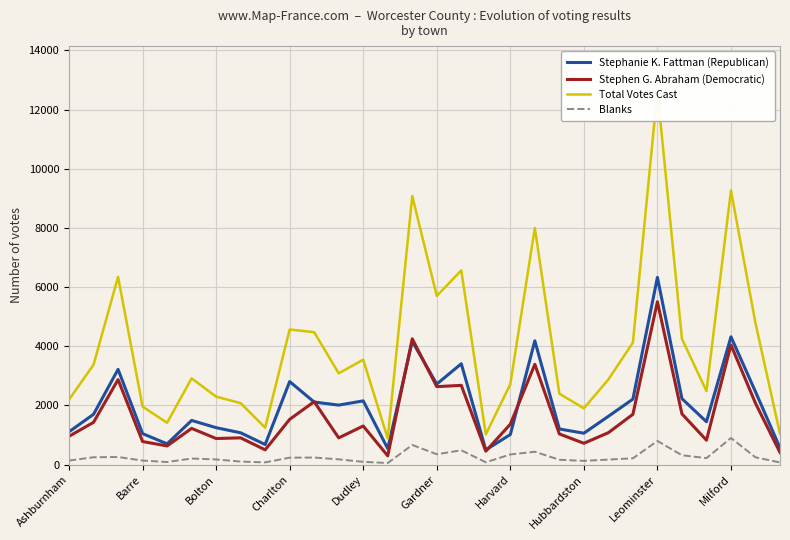

What is the average value of the Blanks series?

257